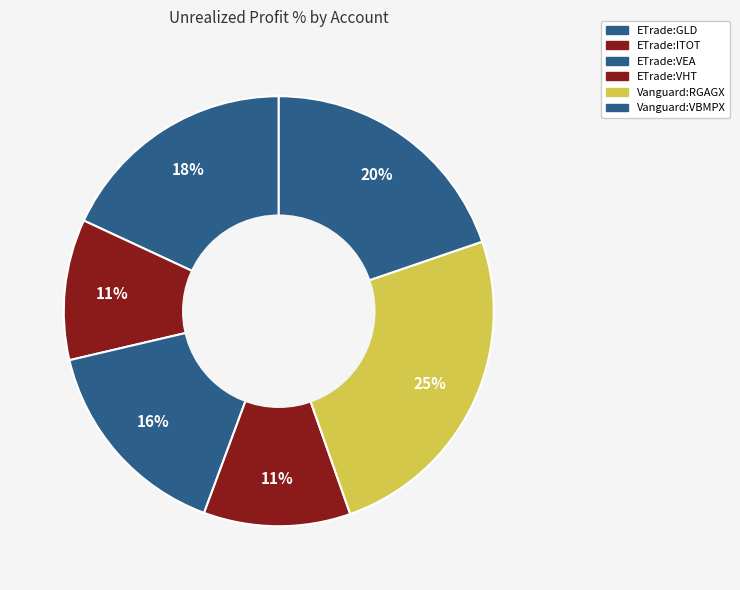

What percentage is NOT represented by Vanguard:VBMPX?

80.2%